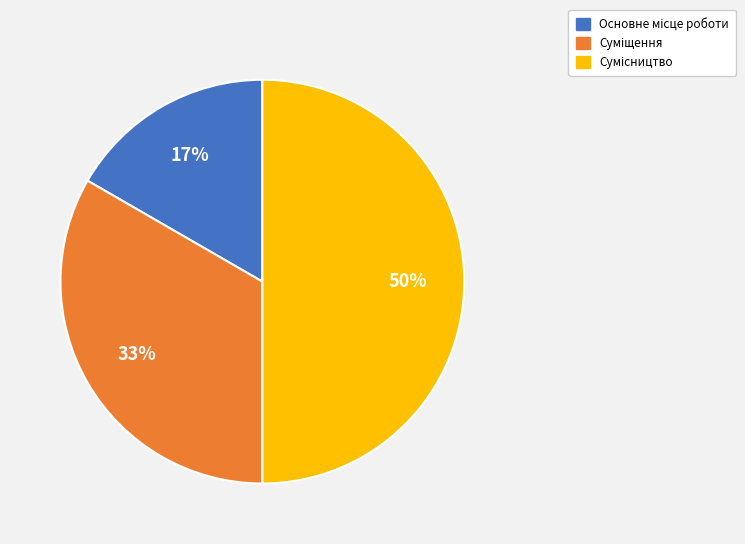

To the nearest percent, what is the average slice percentage?

33%